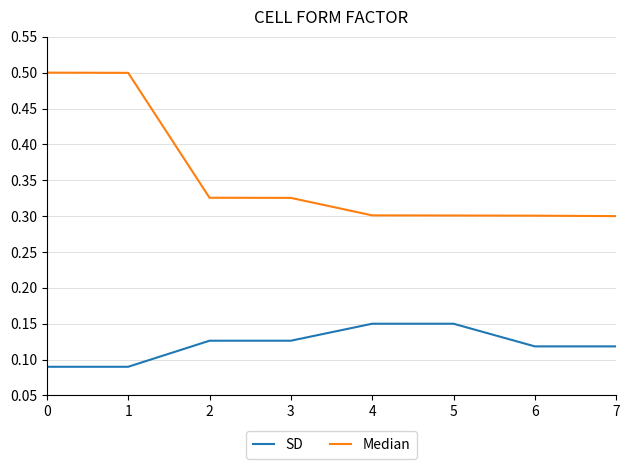

What is the total value across all series at 5?

0.5